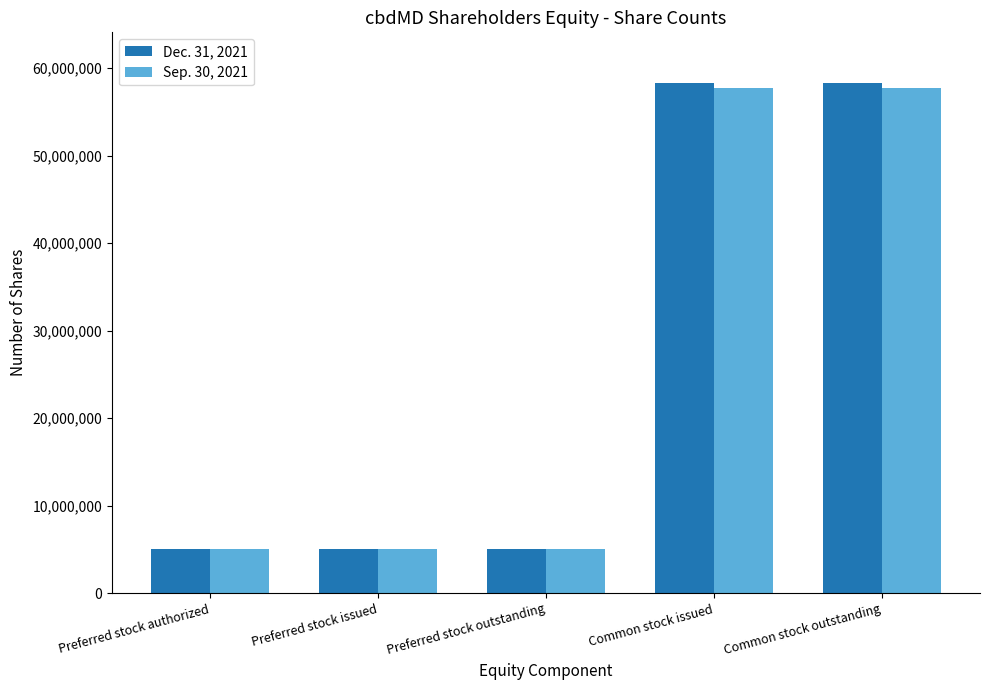

What is the average value of the Dec. 31, 2021 series?

26311188